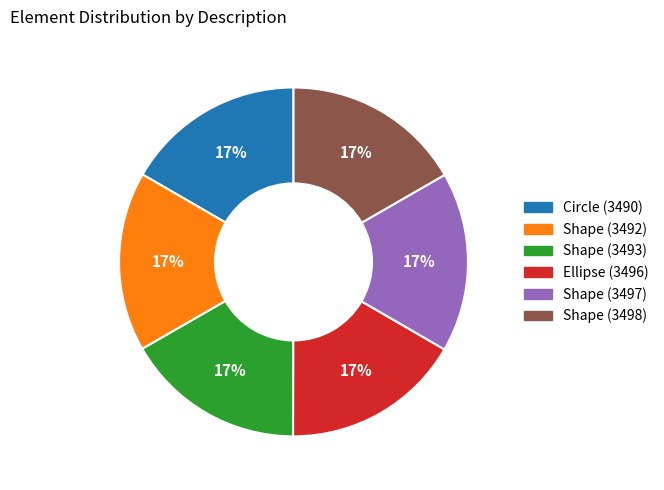

Count the number of slices in the pie.

6